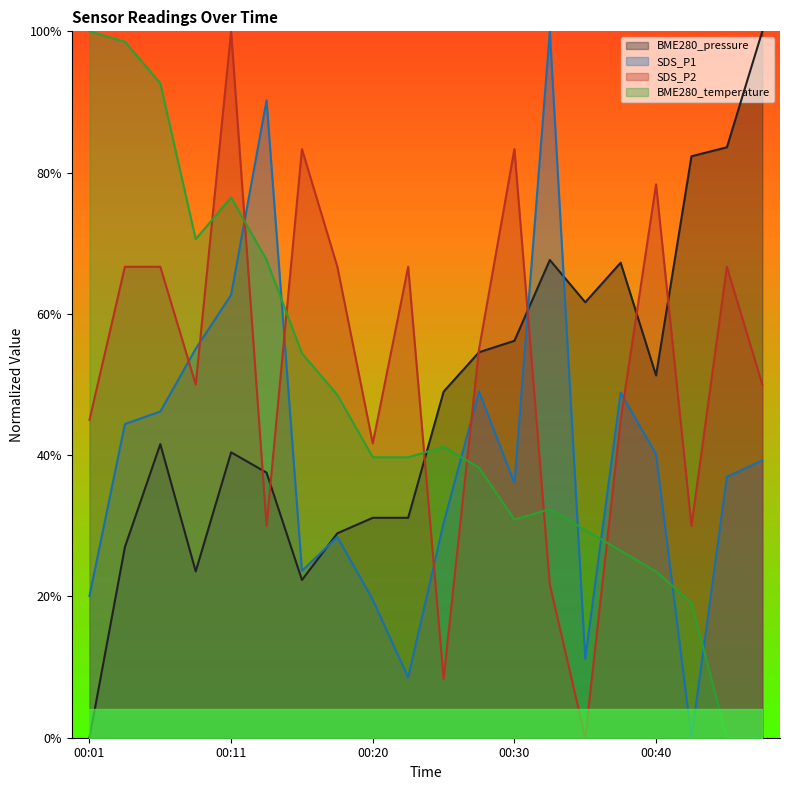

What is the highest value of the BME280_pressure series?

1.0